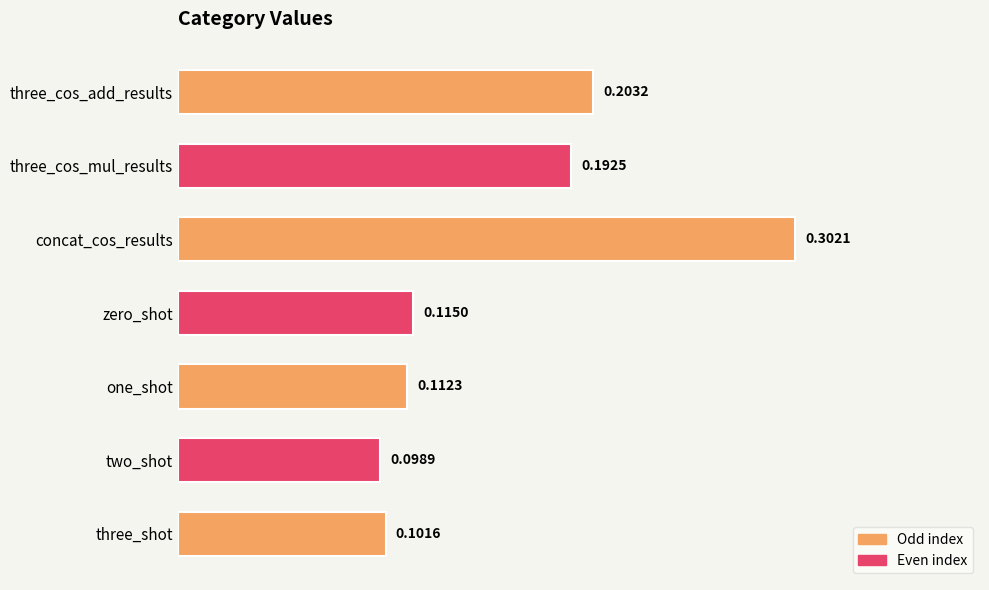

What is the label of the 1st bar from the top?

three_cos_add_results